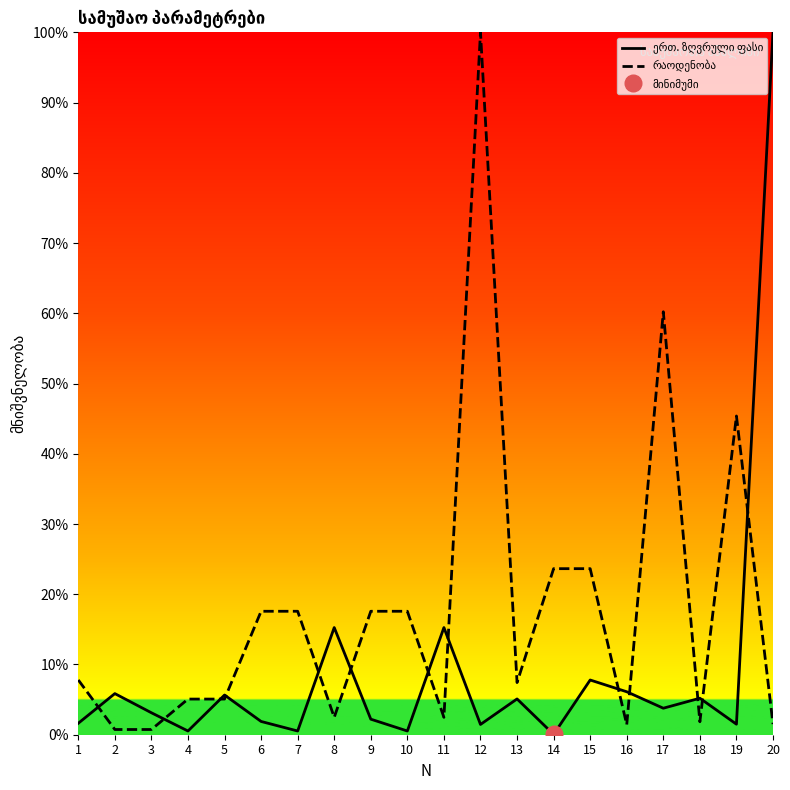

What is the total value across all series at 17?

64.0